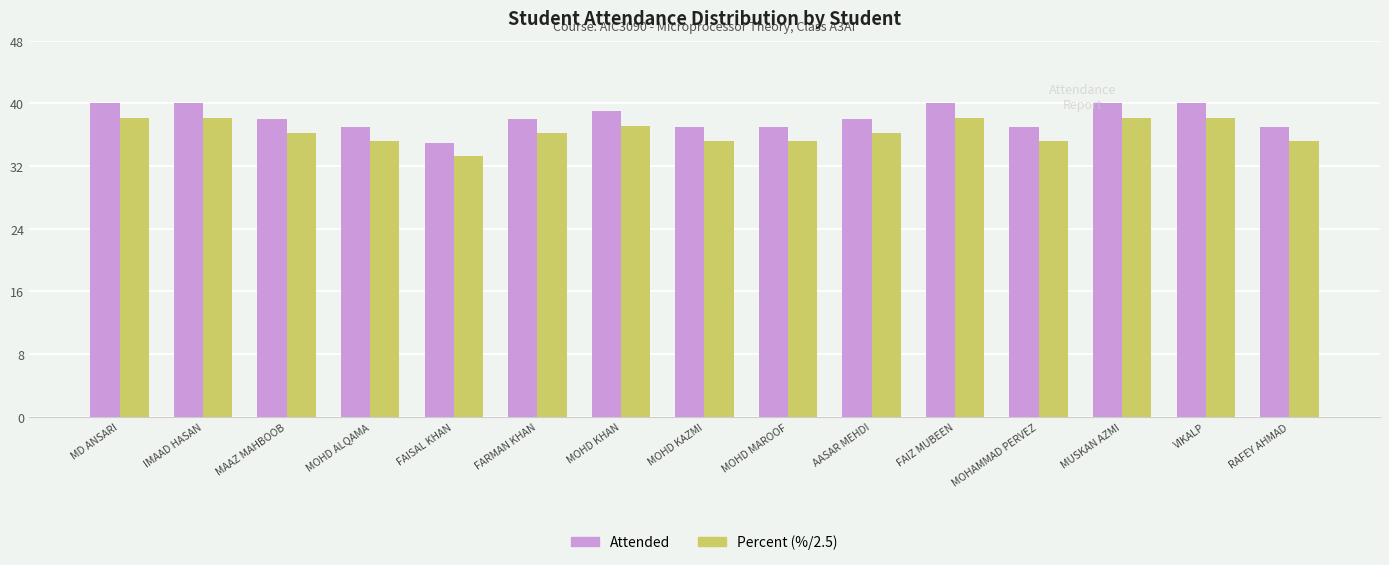

Count the number of data series in this chart.

2